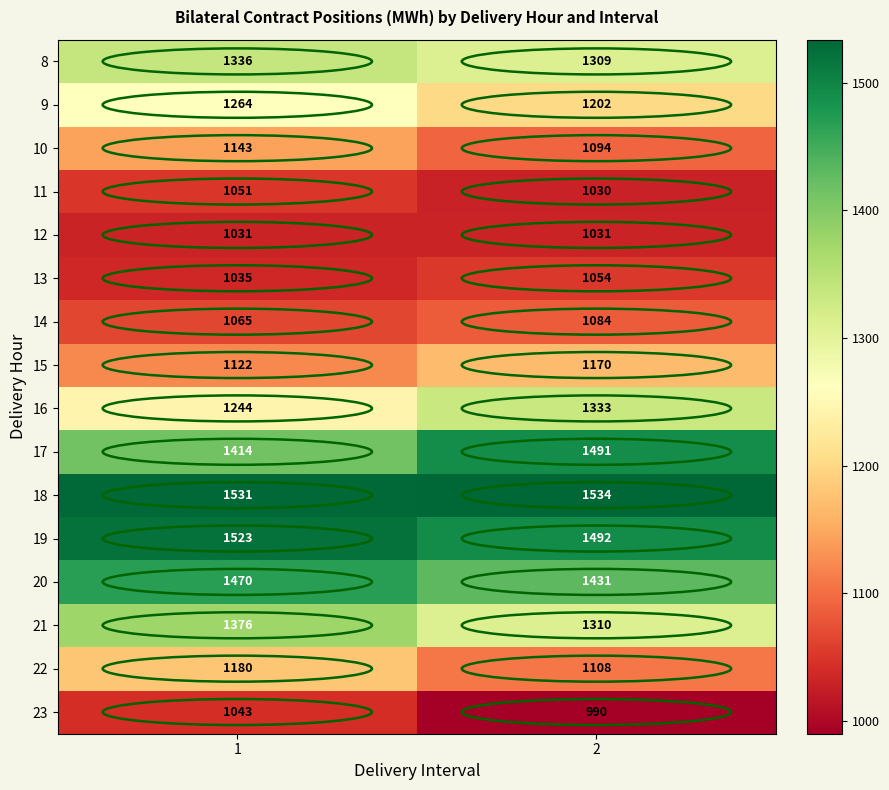

What is the sum of the 15 values at 1 and 2?

2292